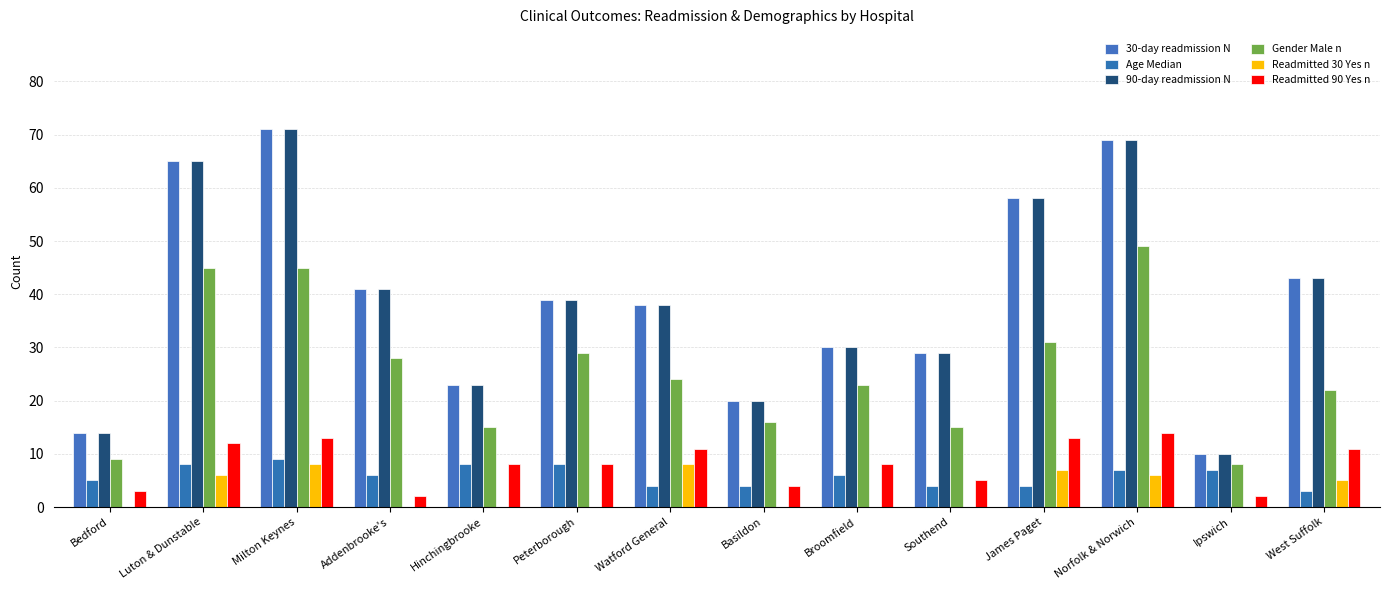

What is the label of the 5th bar from the left?

Hinchingbrooke